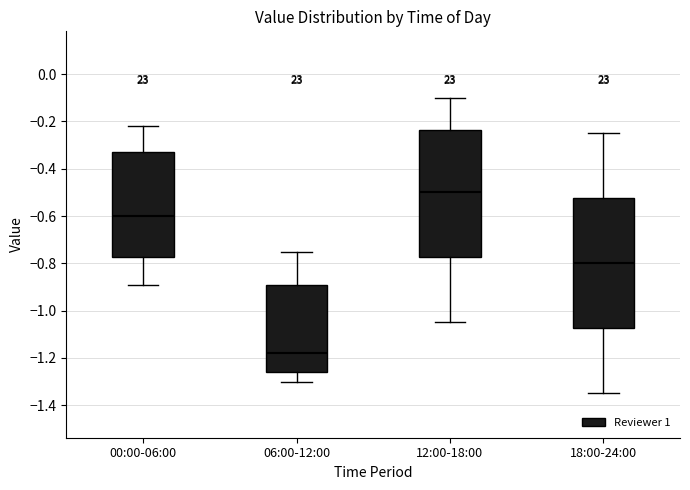

Where does the upper whisker of the box for 00:00-06:00 end on the y-axis? The values are not printed on the chart, so give them approximately, as read against the axis.

-0.22